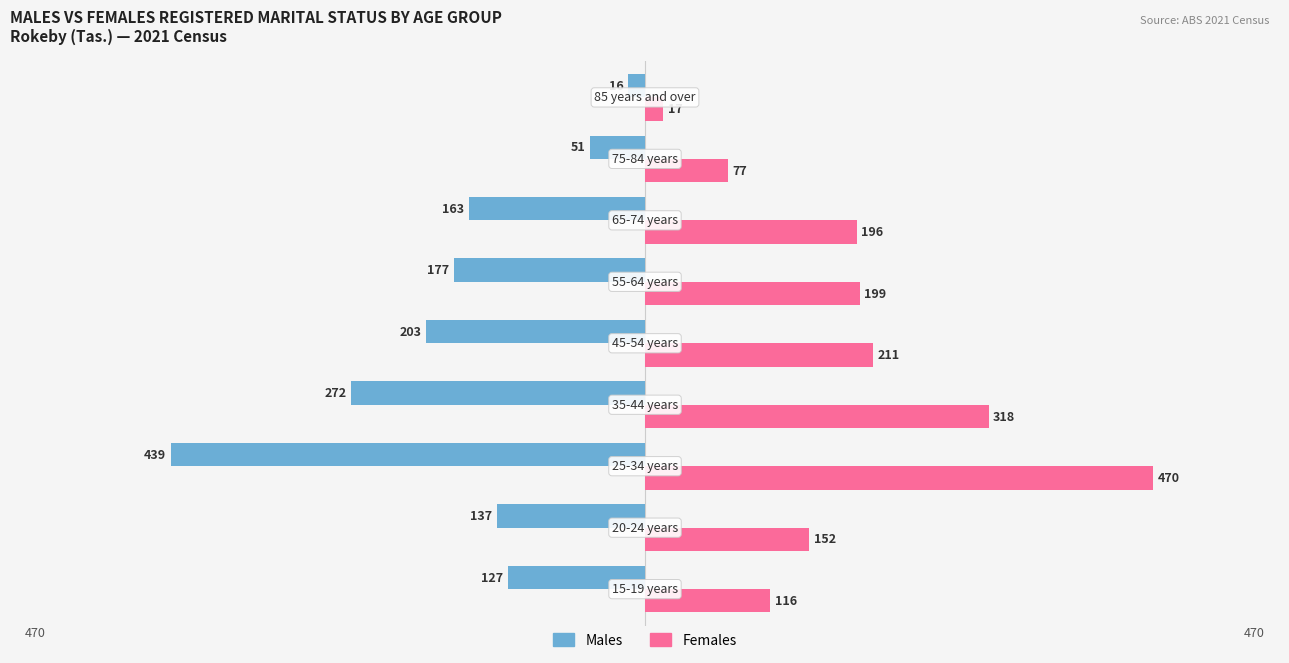

Which series has the widest spread of values?

Females